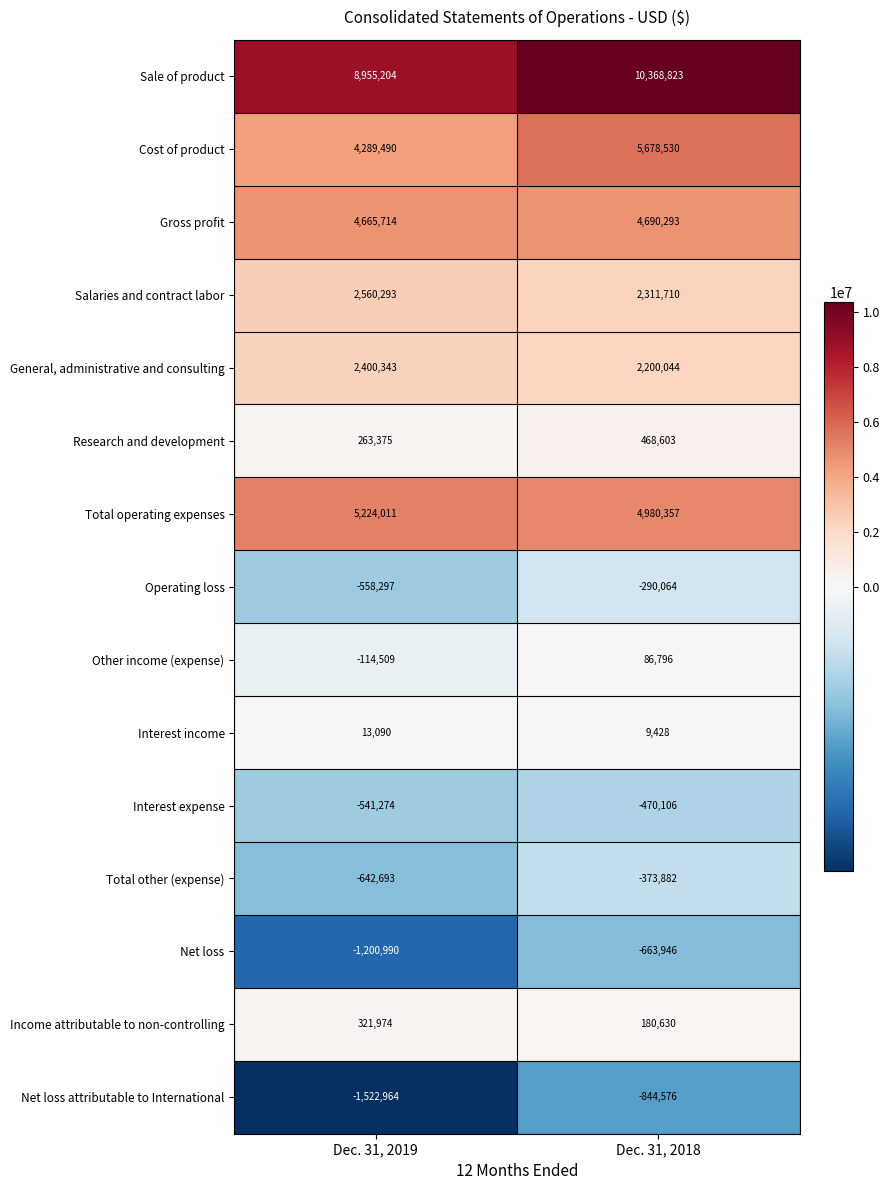

Where is Net loss attributable to International nearest to the value -1183770?

Dec. 31, 2019